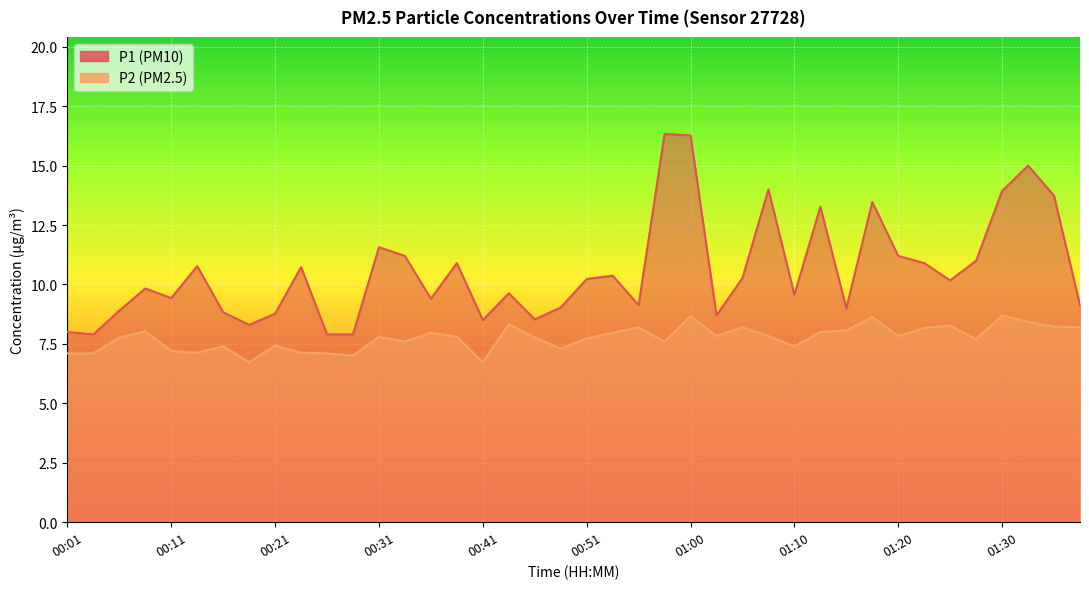

At how many categories does at least one series exceed 8?

36